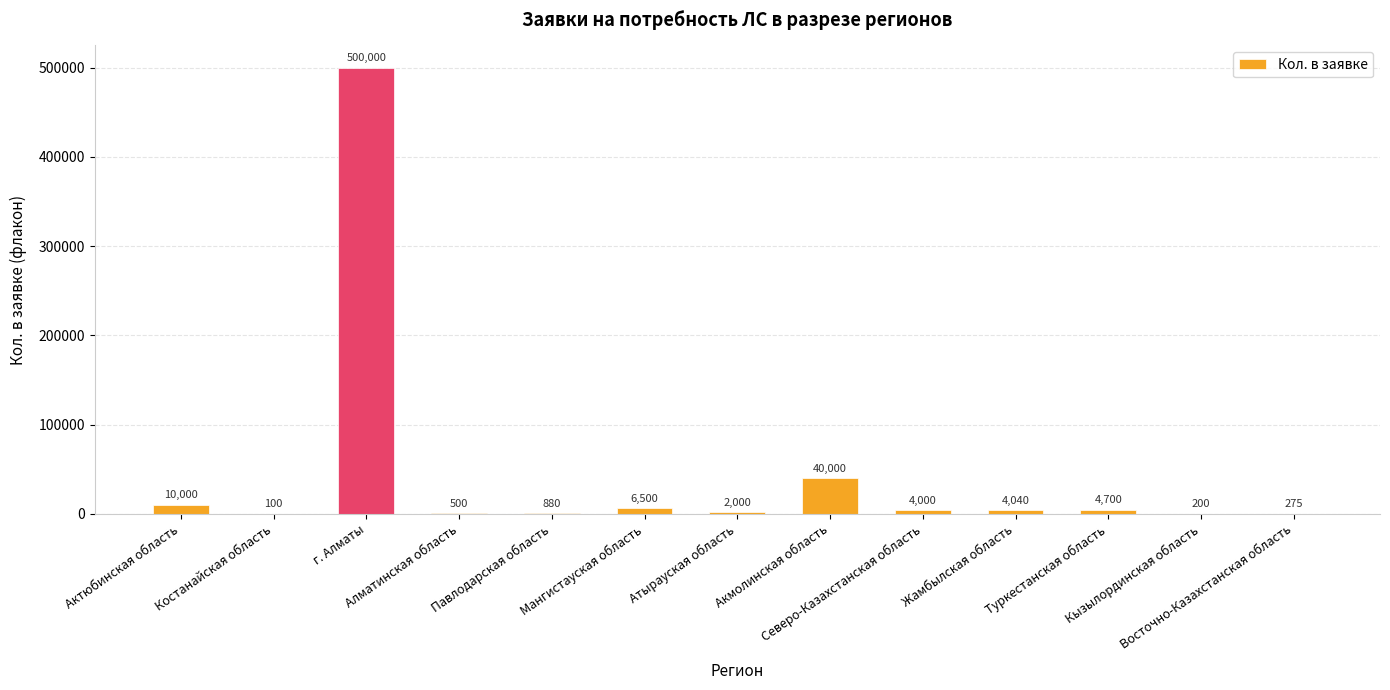

What is the greatest value displayed?

500000